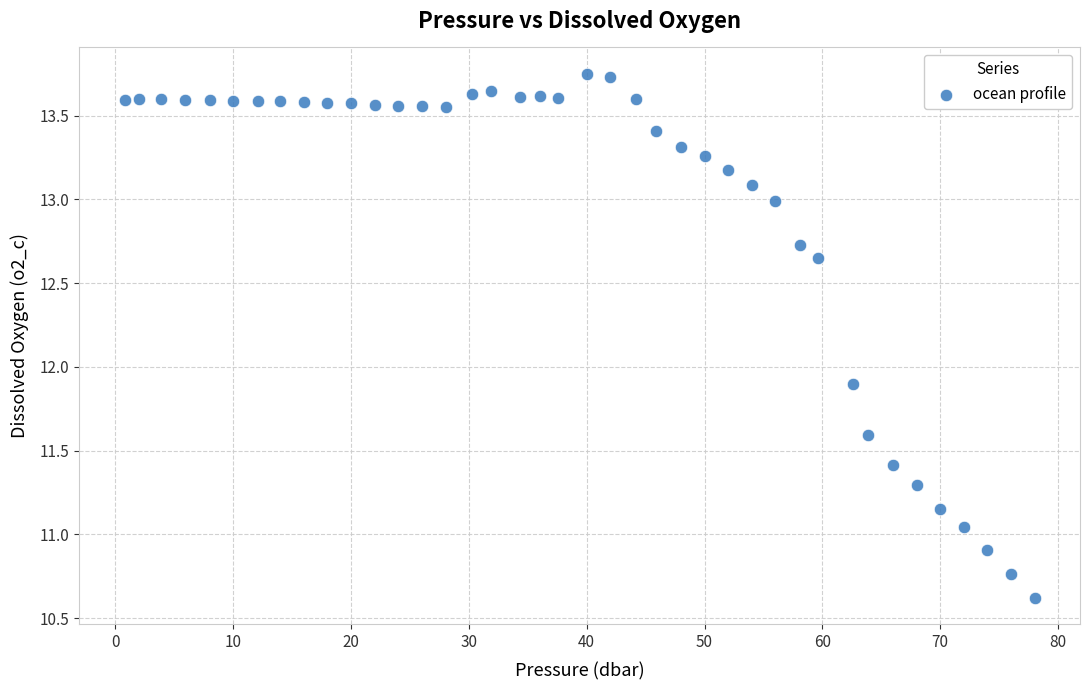

What is the range of X values (max minus min)?

77.2